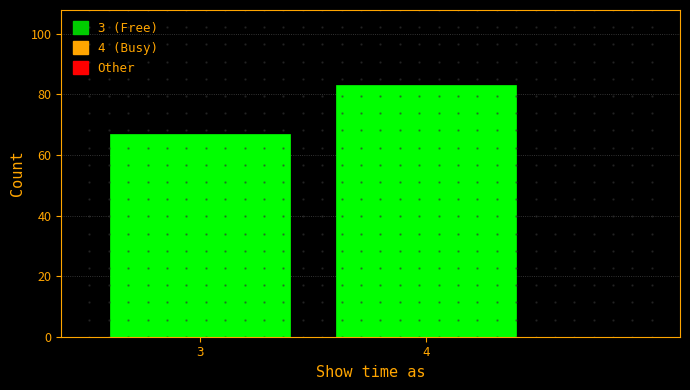

Reading left to right, list all the values displayed in this chart.

3=67	4=83